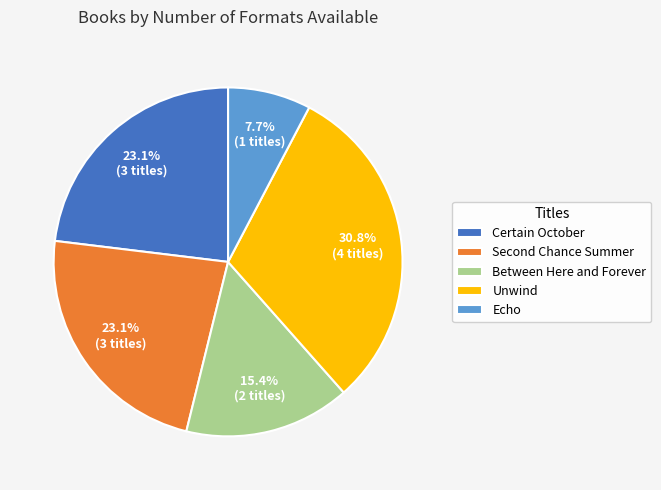

Between Echo and Between Here and Forever, which is larger?

Between Here and Forever